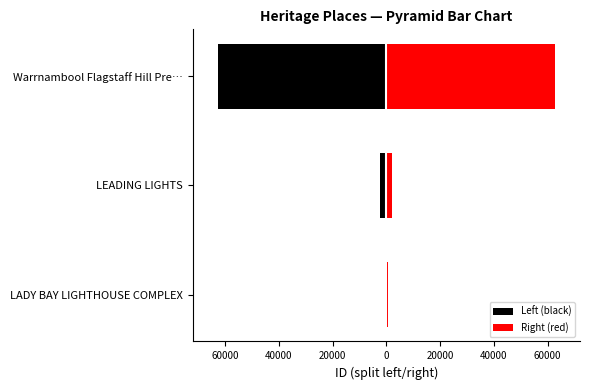

At LEADING LIGHTS, list the series in order from largest to smallest.

Right (red), Left (black)